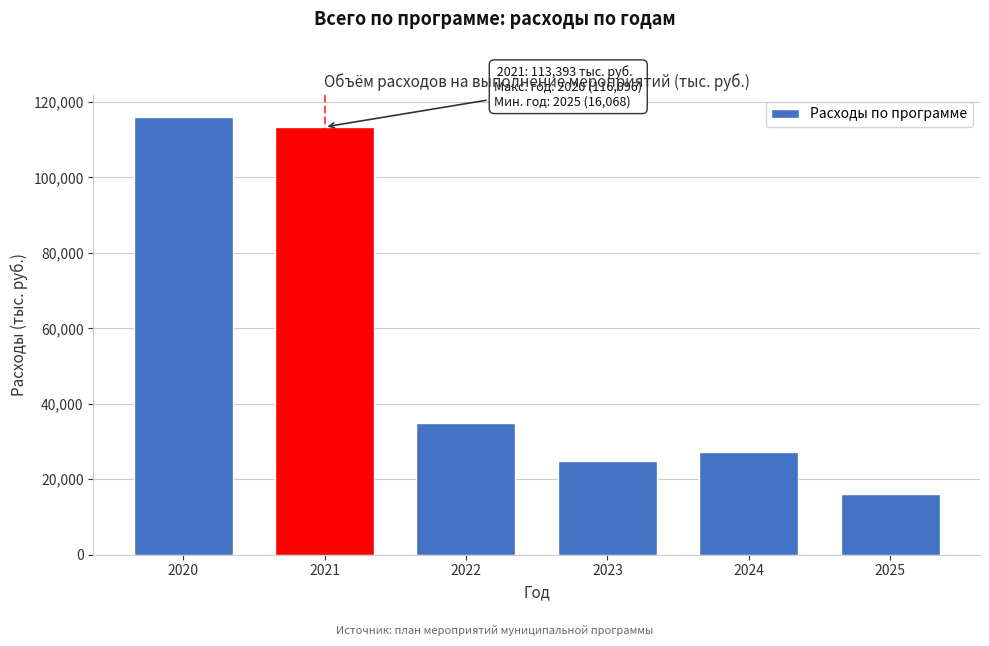

Reading left to right, list all the values displayed in this chart.

2020=116095.8	2021=113393.4	2022=34788.0	2023=24837.5	2024=27170.0	2025=16068.0